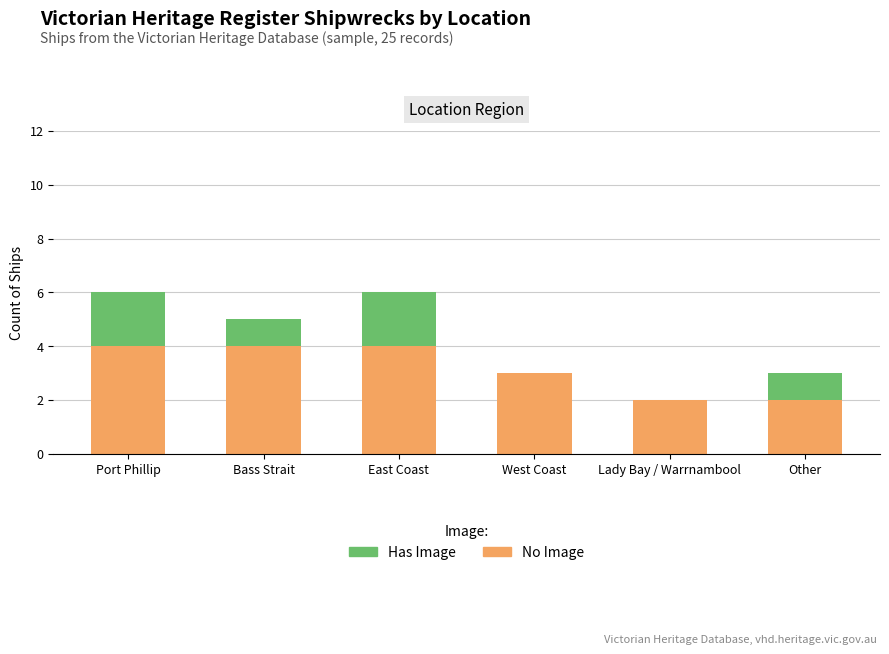

What is the sum of the No Image values at Port Phillip and West Coast?

7